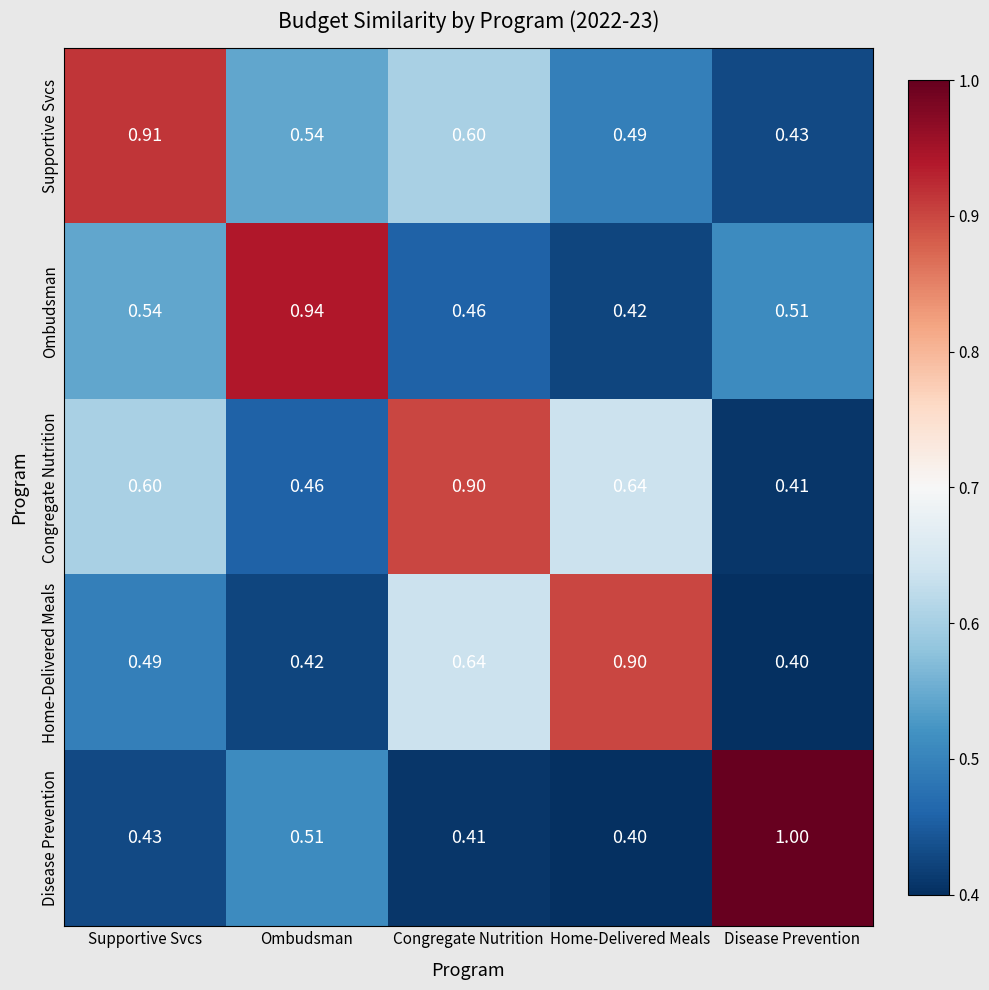

Which series changed the most between Ombudsman and Disease Prevention?

Disease Prevention